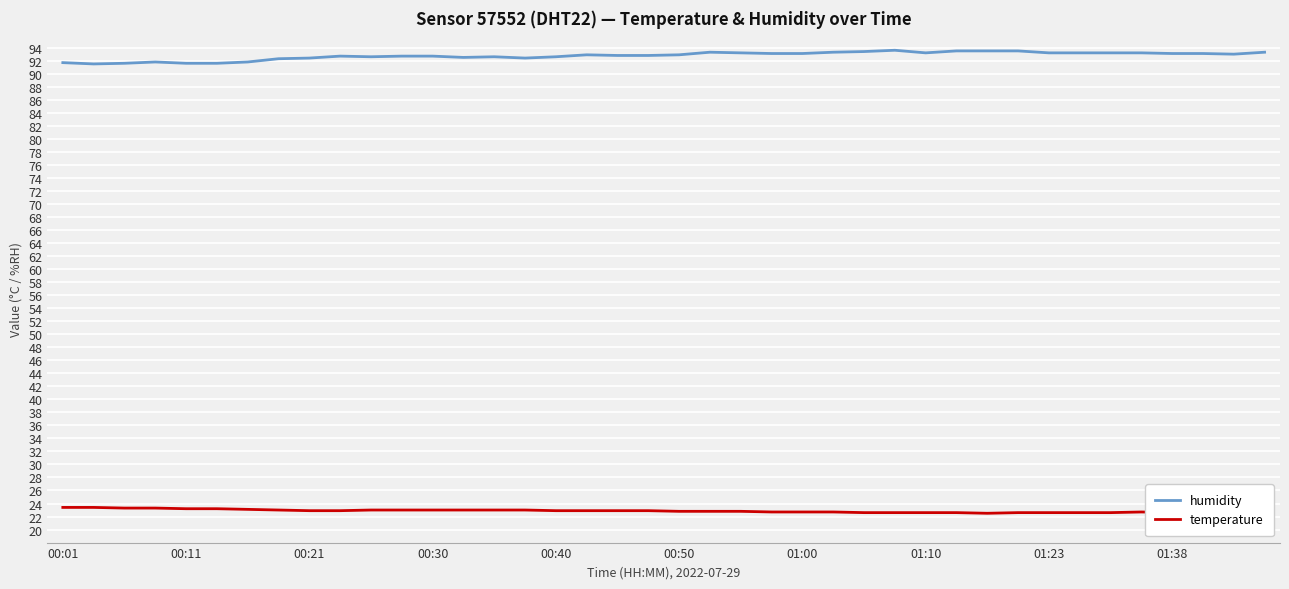

List the series in order of their overall mean, lowest first.

temperature, humidity